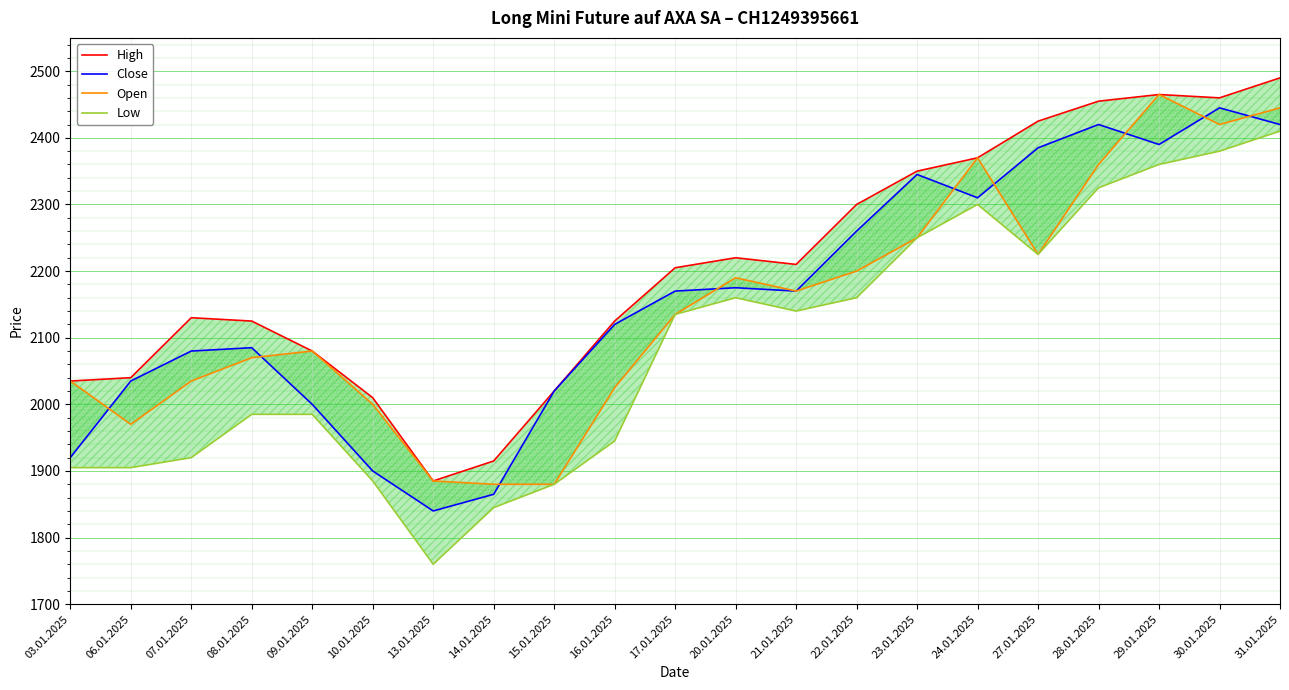

What is the difference between the second highest and second lowest values in the Low series?

535